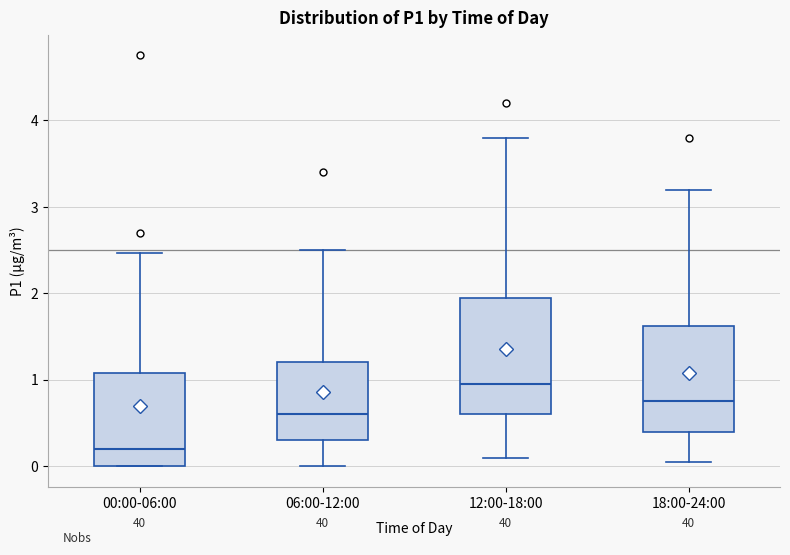

Where does the median line of the box for 06:00-12:00 sit on the y-axis? The values are not printed on the chart, so give them approximately, as read against the axis.

0.6